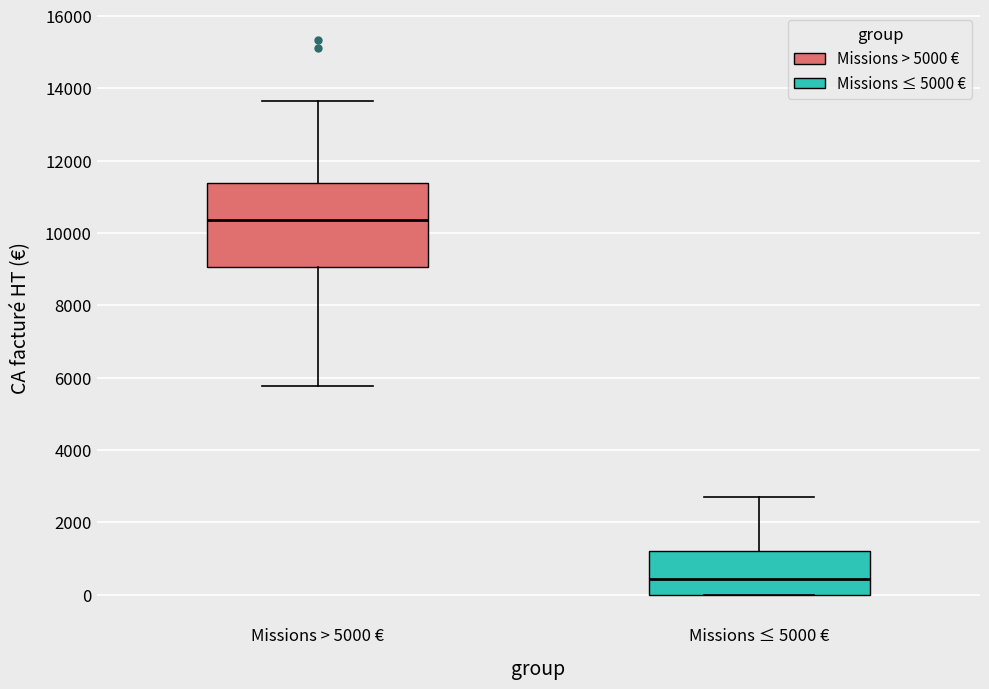

Reading left to right, read every box against the y-axis: the position of its median line, the range the box covers, and the ends of its whiskers. The values are not printed on the chart, so give them approximately, as read against the axis.

Missions > 5000 €: median 10400, box 9000 to 11400, whiskers 5800 to 13600
Missions ≤ 5000 €: median 400, box 0 to 1200, whiskers 0 to 2800